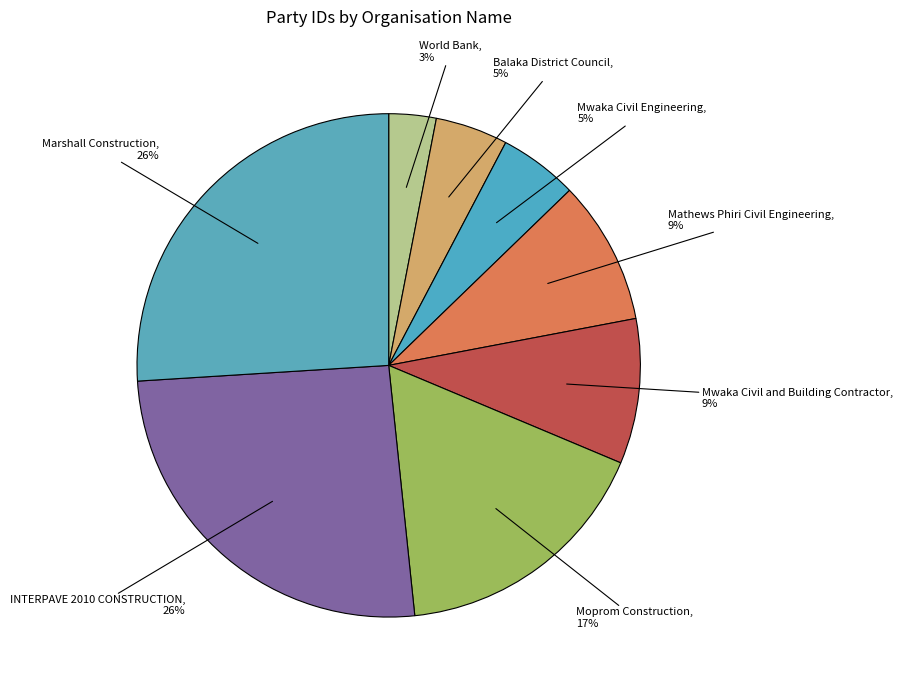

How many slices are in this pie chart?

8